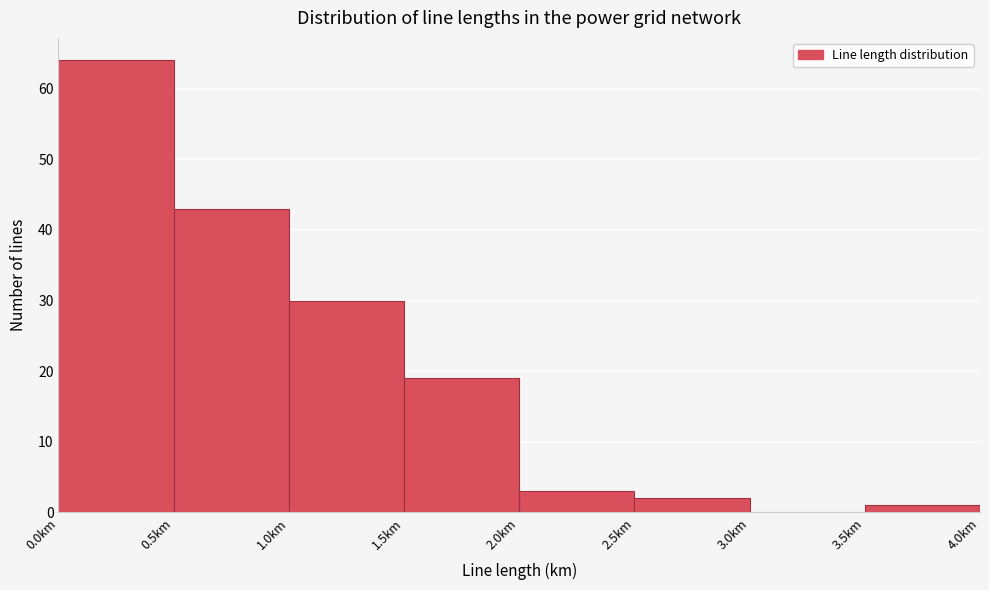

What is the height of the bar covering 0.5 to 1.0 on the x-axis? The values are not printed on the chart, so give them approximately, as read against the axis.

43